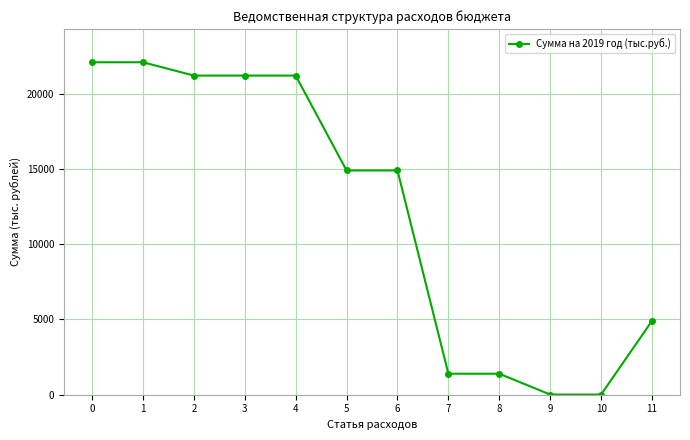

What is the greatest value displayed?

22089